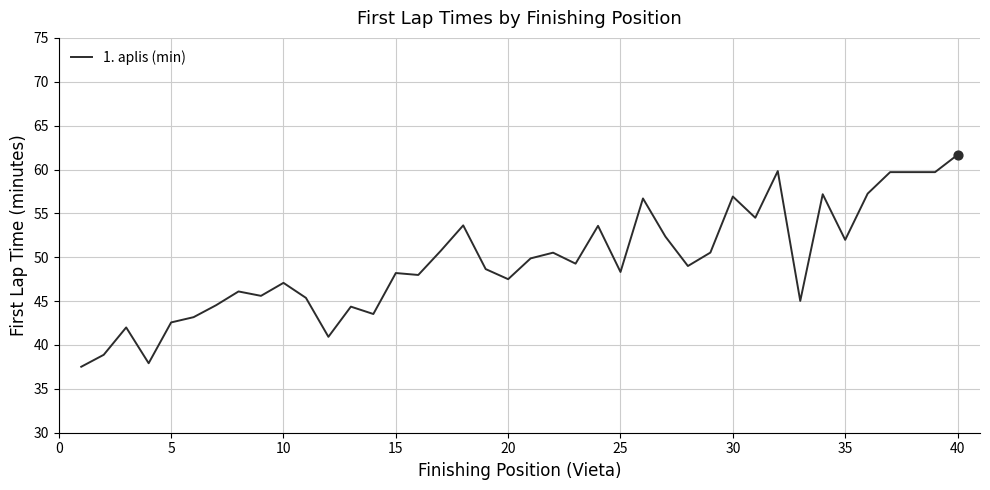

What is the maximum value shown in the chart?

61.7